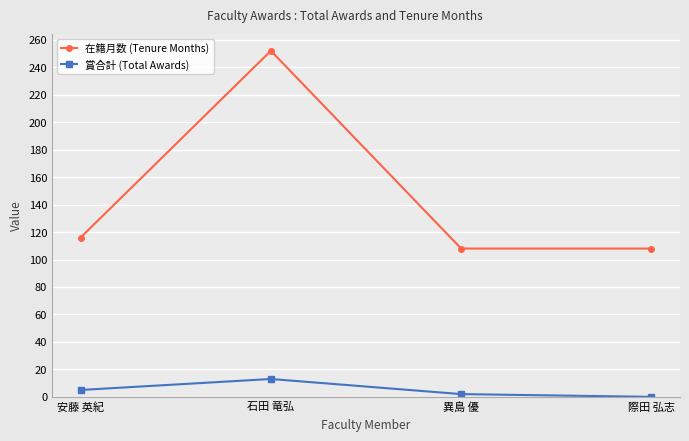

True or false: 賞合計 (Total Awards) and 在籍月数 (Tenure Months) cross at least once.

False